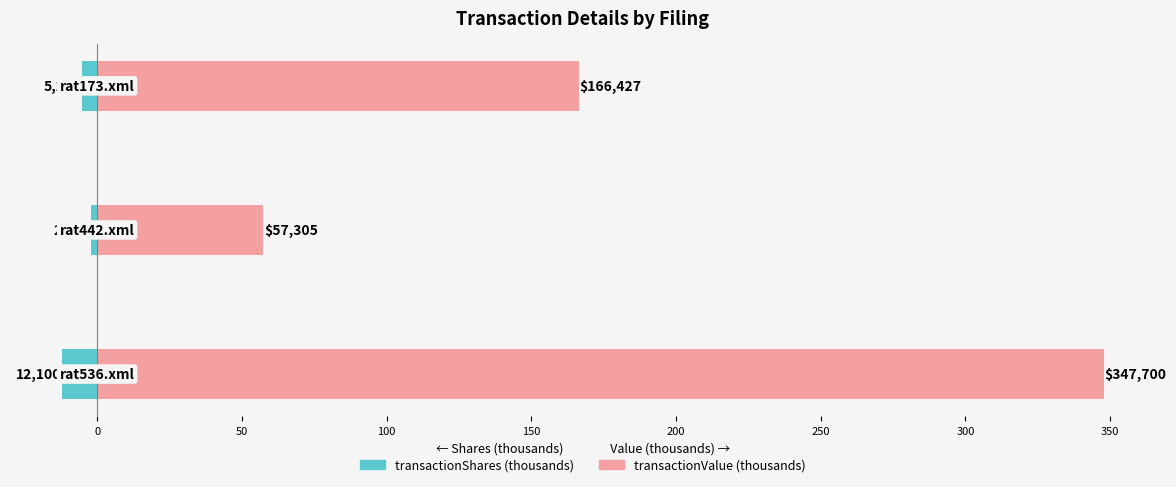

Reading right to left, transcribe all the data shown in this chart.

transactionShares (thousands): 50=-5.3	0=-2.0	−50=-12.1
transactionValue (thousands): 50=166.4	0=57.3	−50=347.7